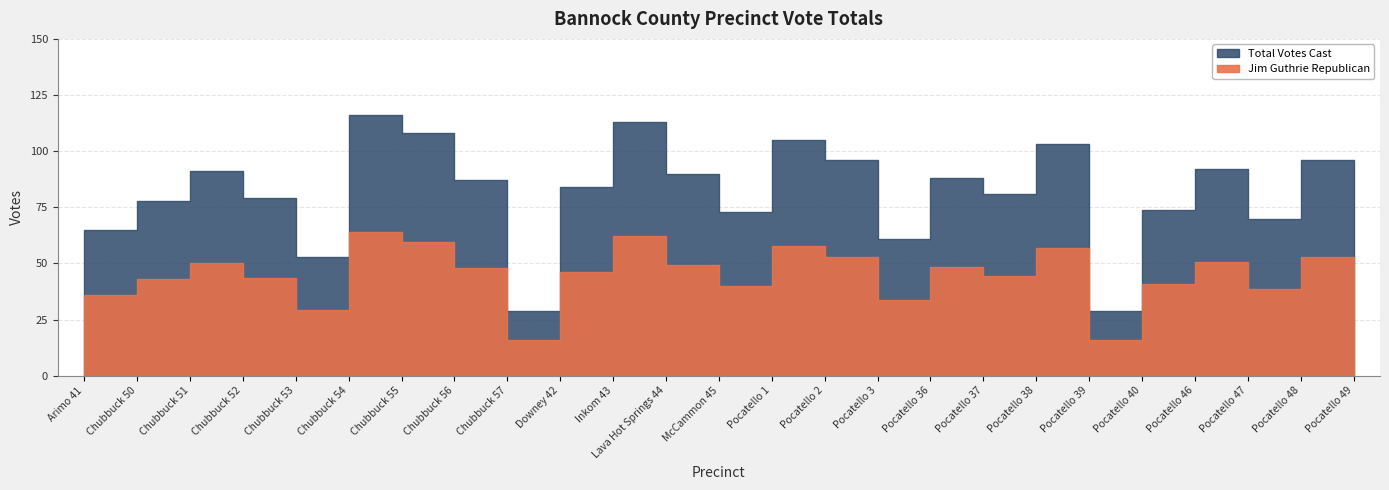

How many interior local valleys does the Total Votes Cast series have?

7